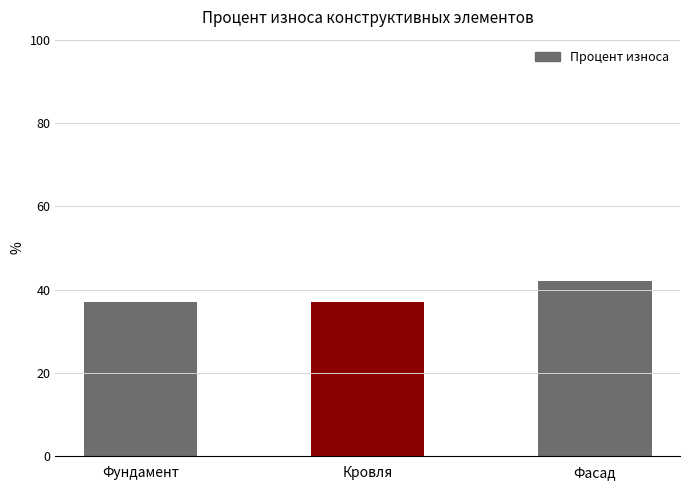

What is the sum of all values?

116